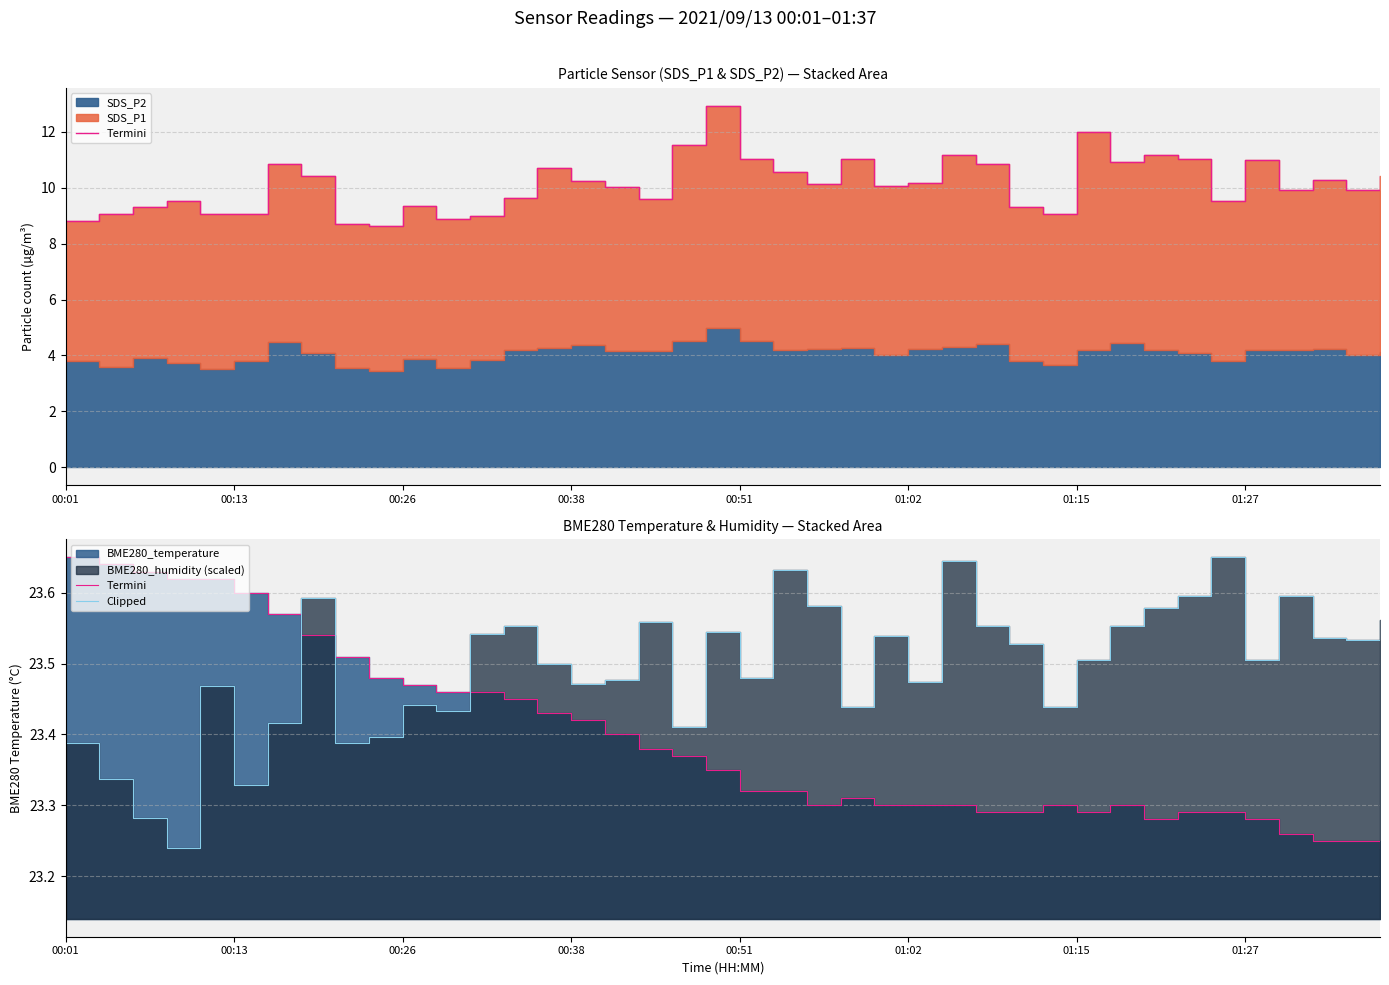

Is the value of Clipped at 35 greater than the value of Termini at 18?

Yes